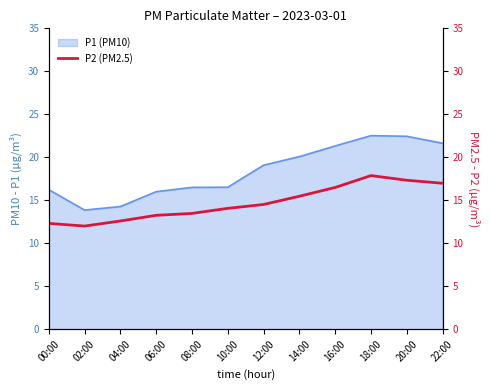

What is the maximum value for P1 (PM10)?

22.5